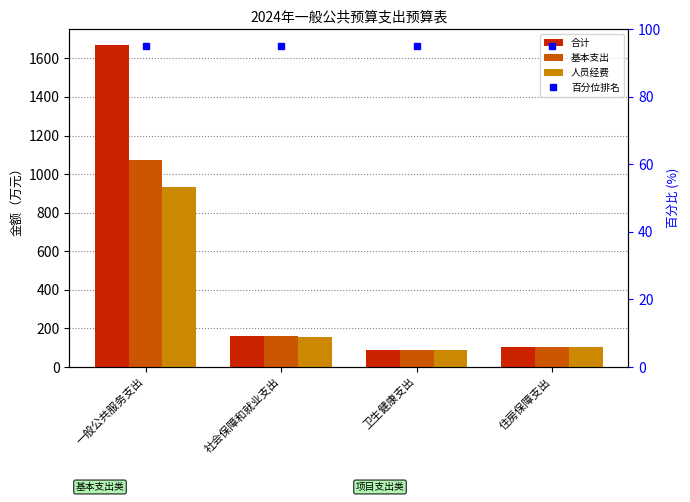

What is the difference between the second highest and minimum values in the 基本支出 series?

73.0